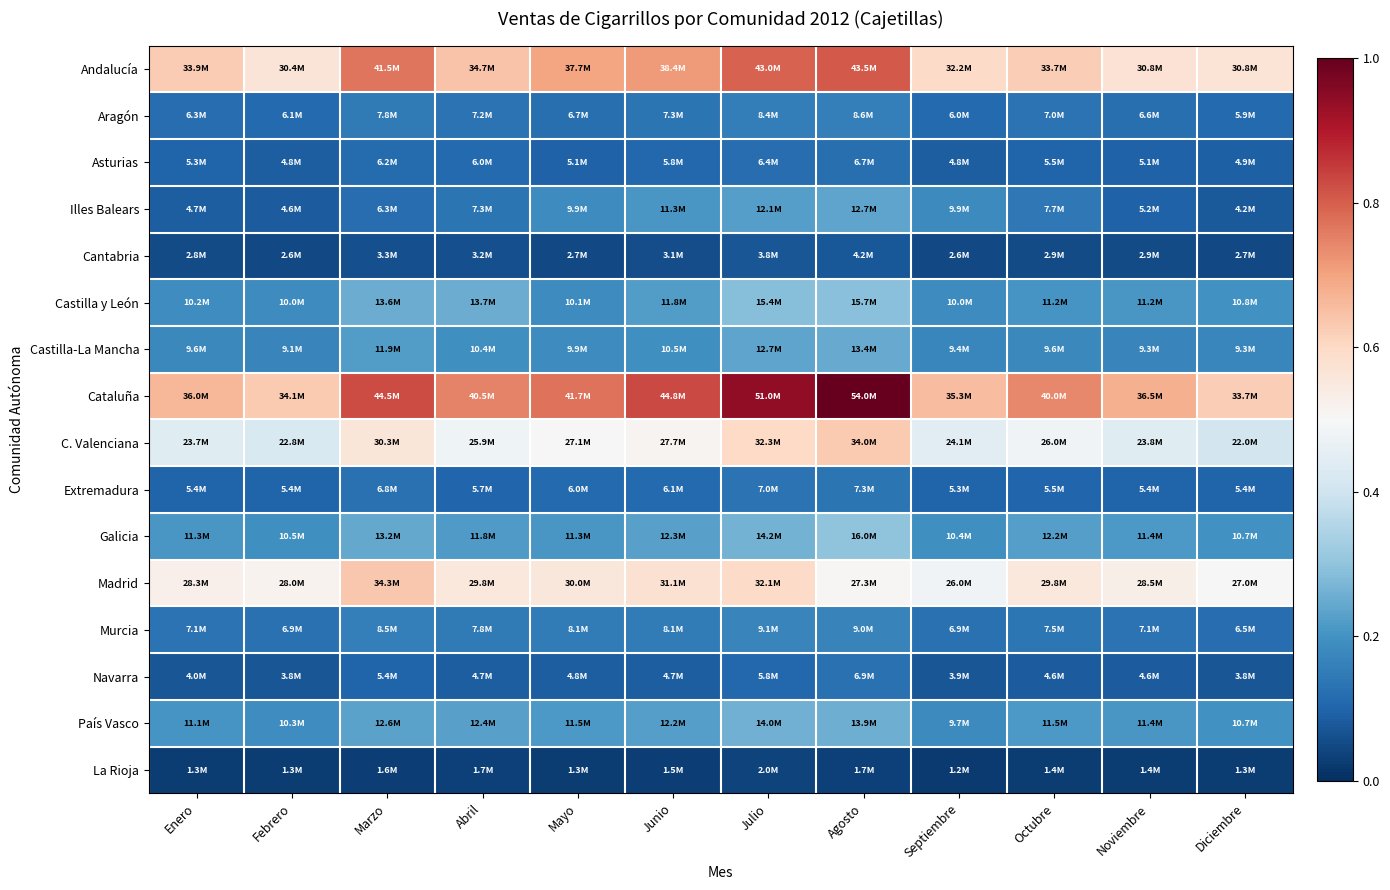

At which category does the chart reach its minimum across all series?

Septiembre